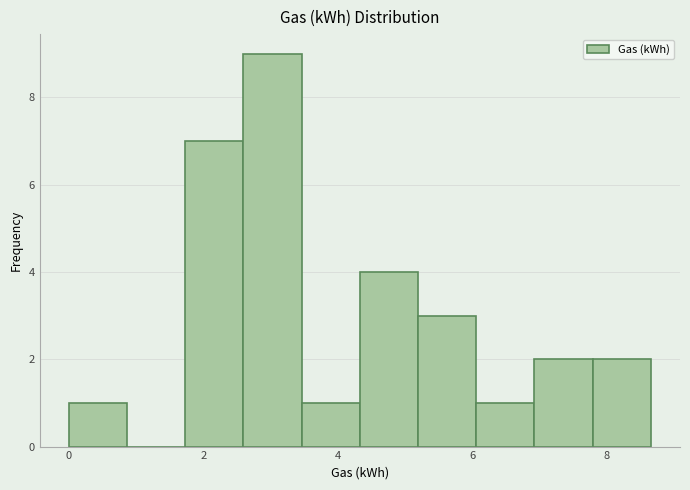

What is the height of the bar covering 7.0 to 7.8 on the x-axis? Neither the bar edges nor the heights are printed on the chart, so give them approximately, as read against the axes.

2